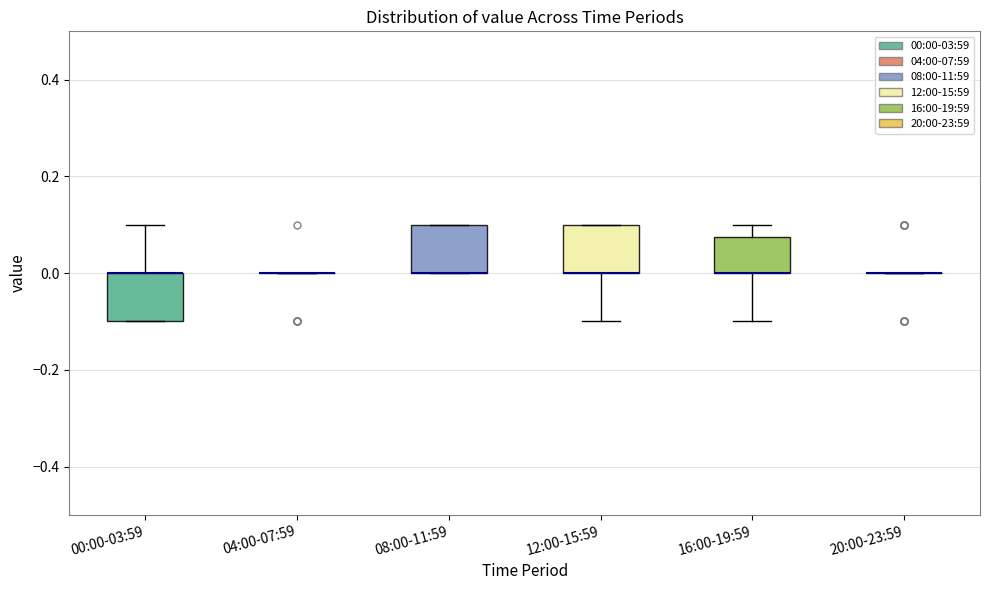

Reading left to right, read every box against the y-axis: the position of its median line, the range the box covers, and the ends of its whiskers. The values are not printed on the chart, so give them approximately, as read against the axis.

00:00-03:59: median 0.00 (drawn on the box's upper edge), box -0.10 to 0.00, whiskers -0.10 to 0.10
04:00-07:59: box collapsed to a line at 0.00, whiskers 0.00 to 0.00
08:00-11:59: median 0.00 (drawn on the box's lower edge), box 0.00 to 0.10, whiskers 0.00 to 0.10
12:00-15:59: median 0.00 (drawn on the box's lower edge), box 0.00 to 0.10, whiskers -0.10 to 0.10
16:00-19:59: median 0.00 (drawn on the box's lower edge), box 0.00 to 0.08, whiskers -0.10 to 0.10
20:00-23:59: box collapsed to a line at 0.00, whiskers 0.00 to 0.00